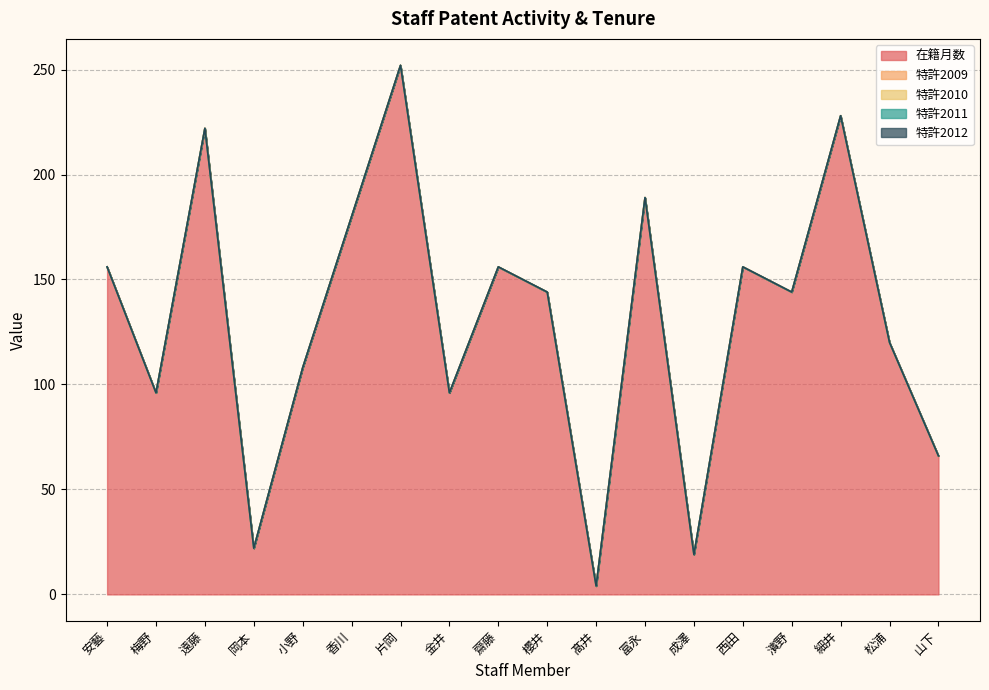

The 特許2011 series shows 0 at 濱野. True or false?

True